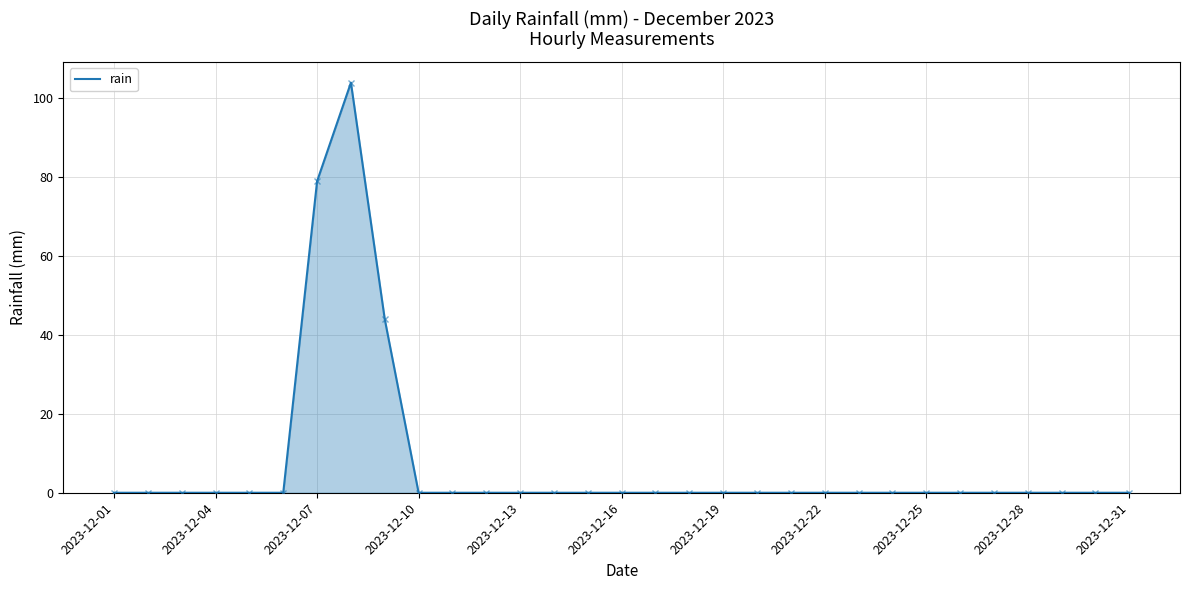

How many positive values are there?

3